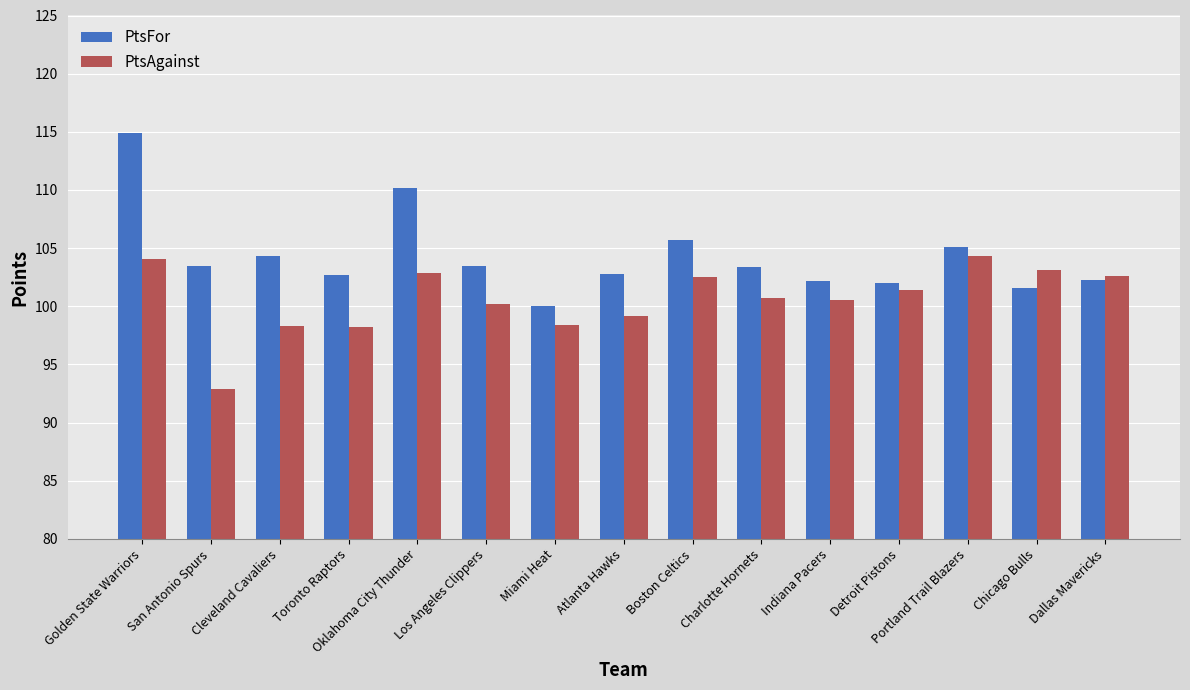

List the series in order of their overall mean, highest first.

PtsFor, PtsAgainst